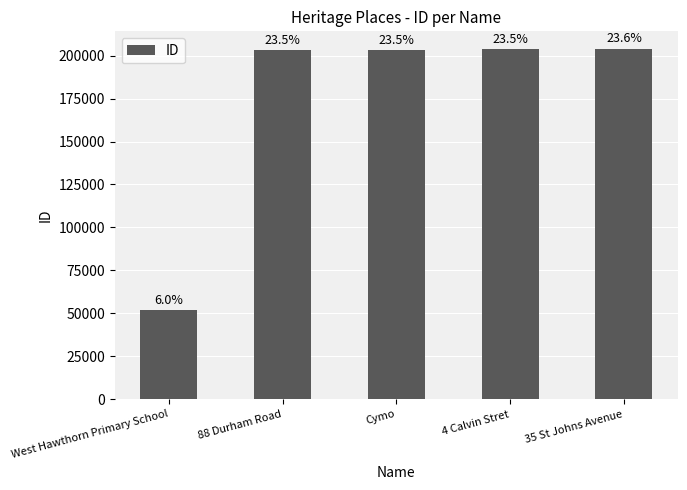

Does the chart contain any negative values?

No